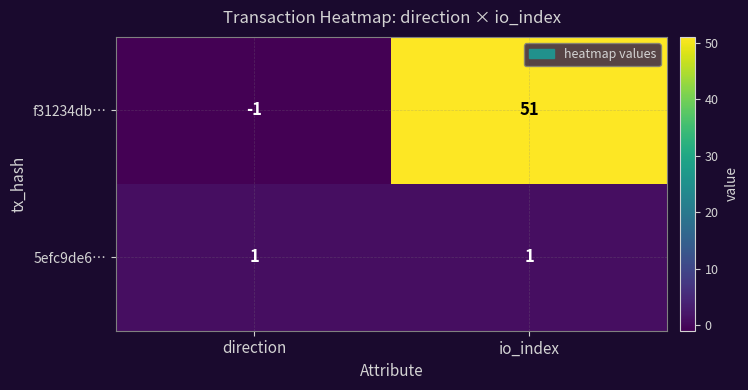

What is the difference between the maximum and minimum values in the f31234db… series?

52